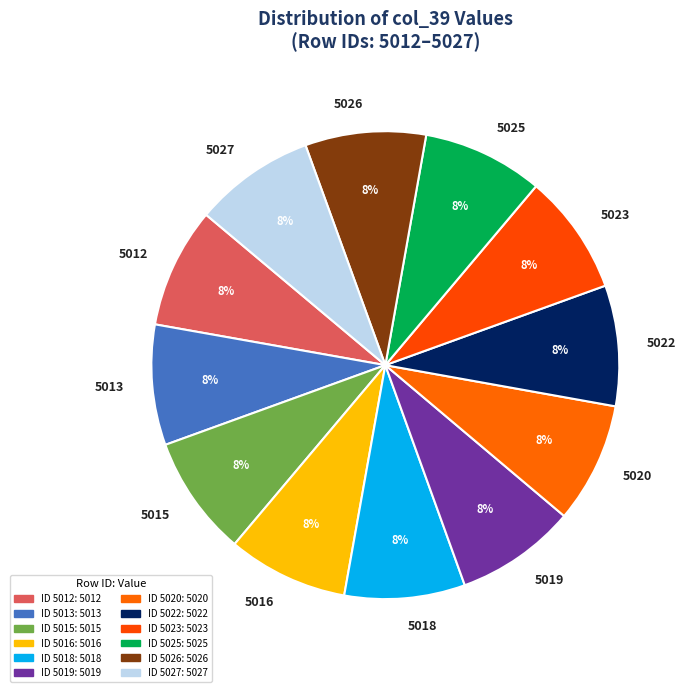

The 5025 slice represents 1% of the pie. True or false?

False